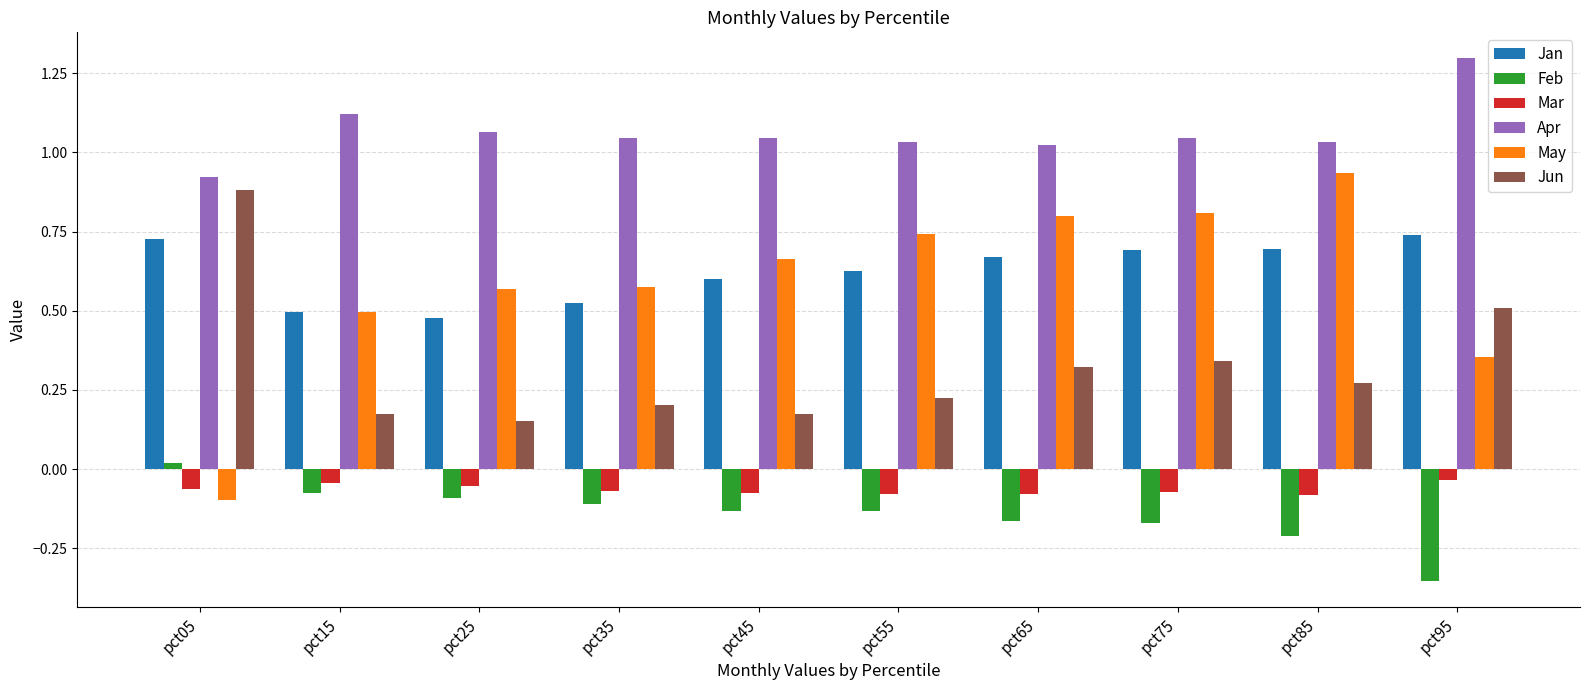

What are all the series names shown in the legend?

Jan, Feb, Mar, Apr, May, Jun